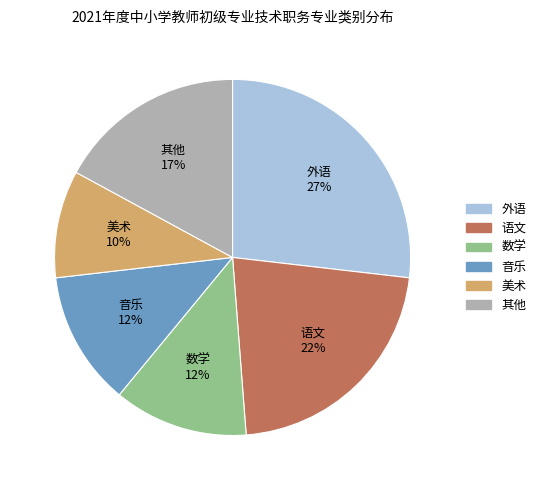

To the nearest percent, what is the difference between the largest and smallest slice percentages?

17%